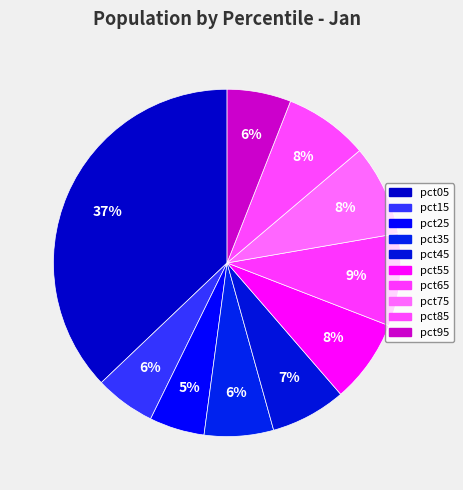

What is the largest slice in the pie chart?

pct05